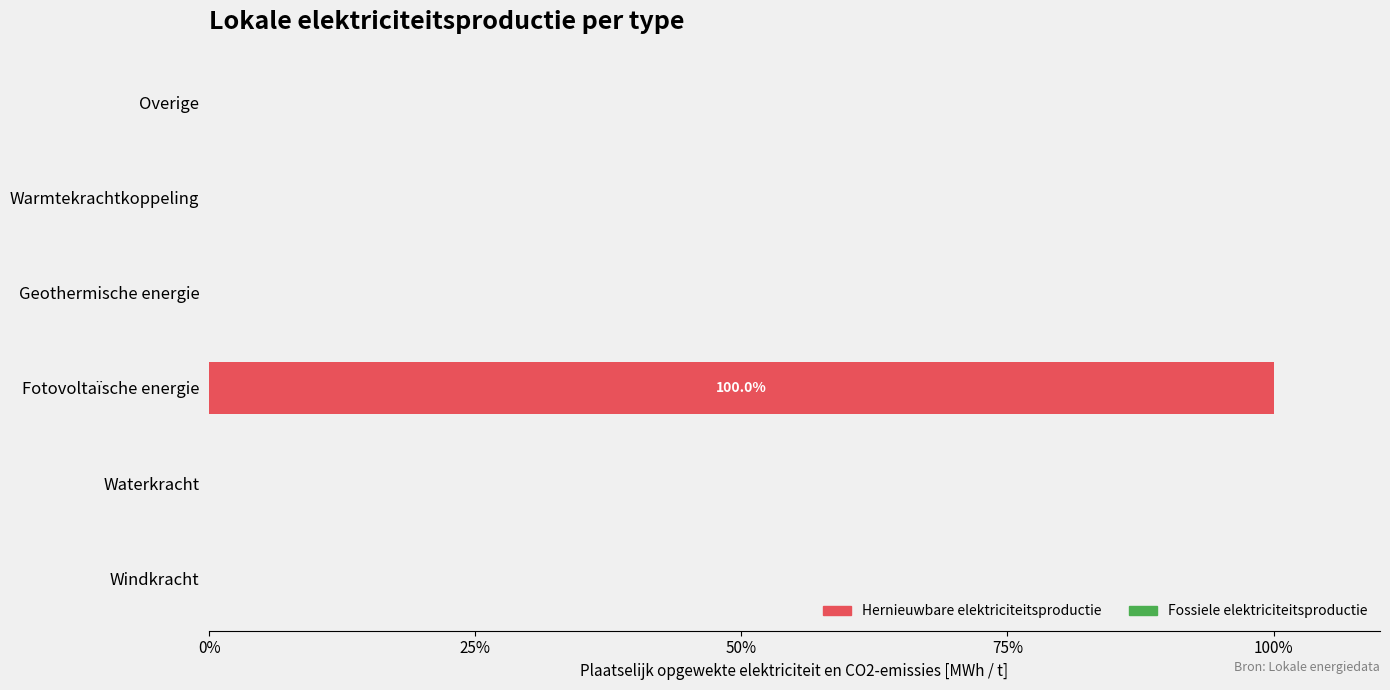

Are the bars horizontal?

Yes